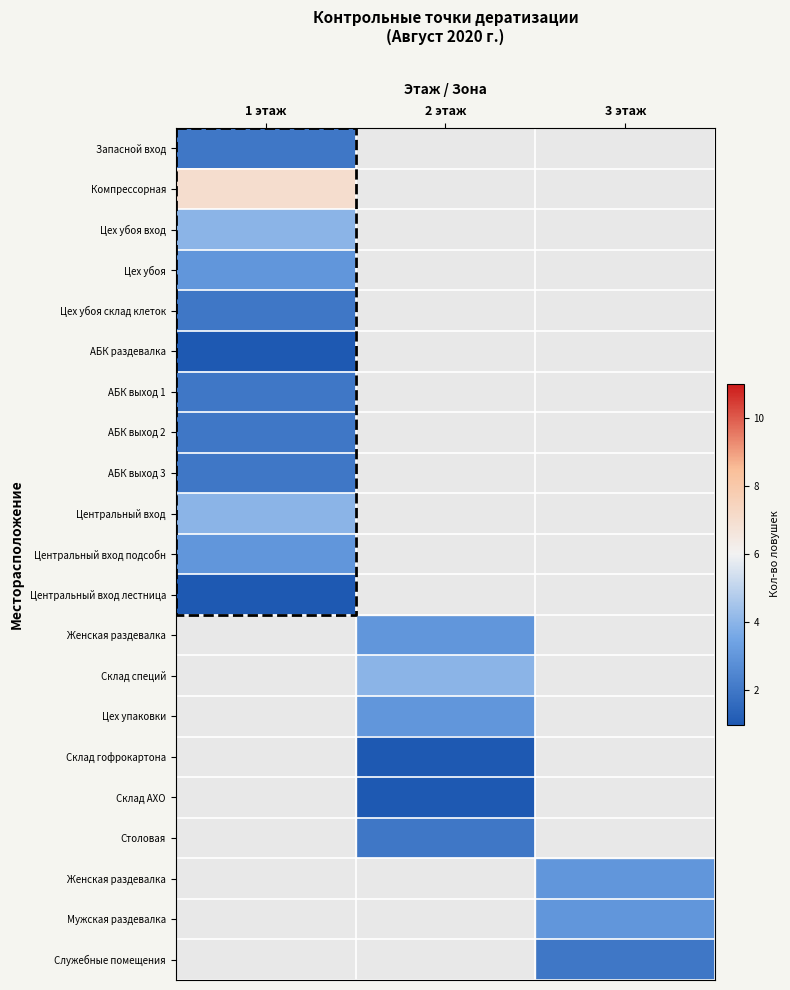

How many data points does each series have?

3